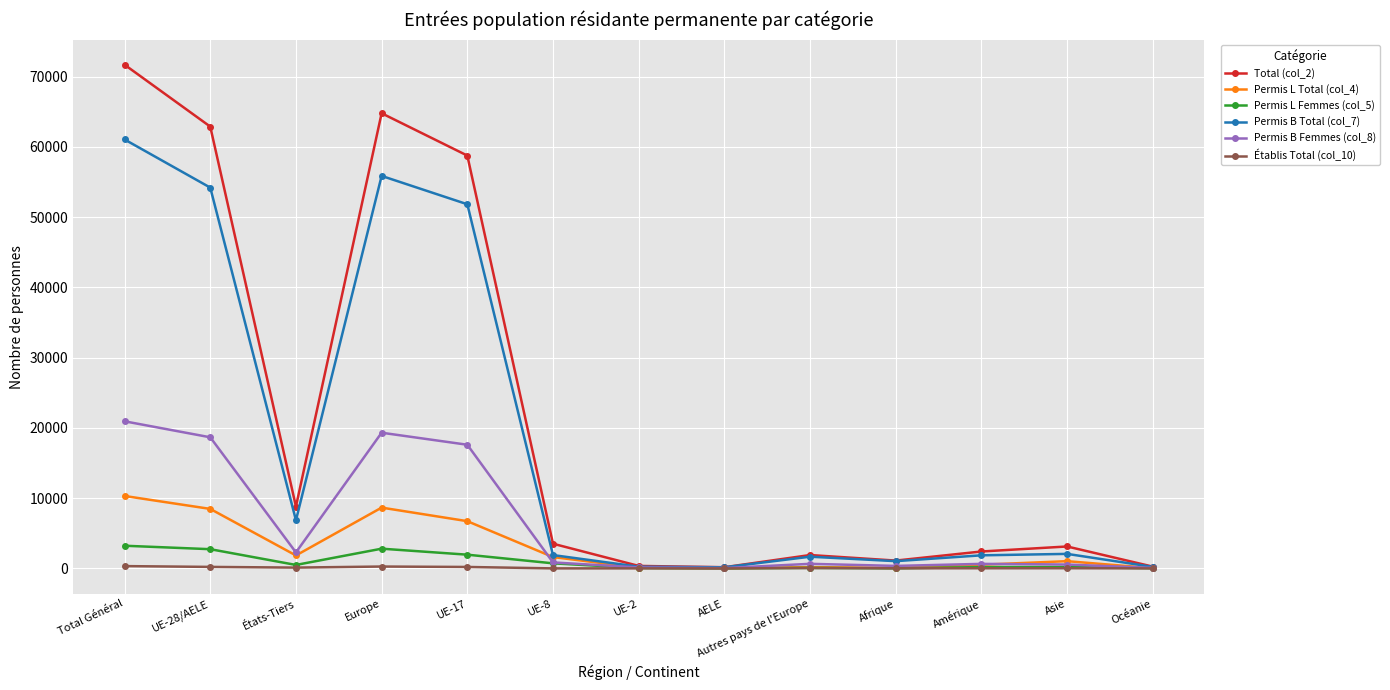

What is the label of the 1st point from the right?

Océanie